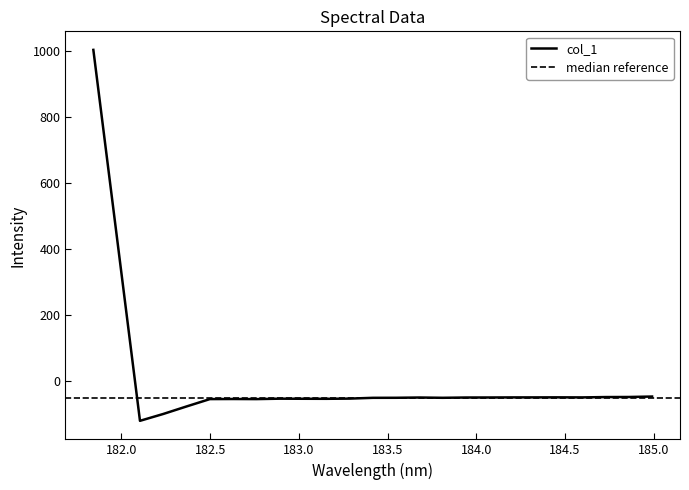

What is the label of the 25th point from the right?

181.8418